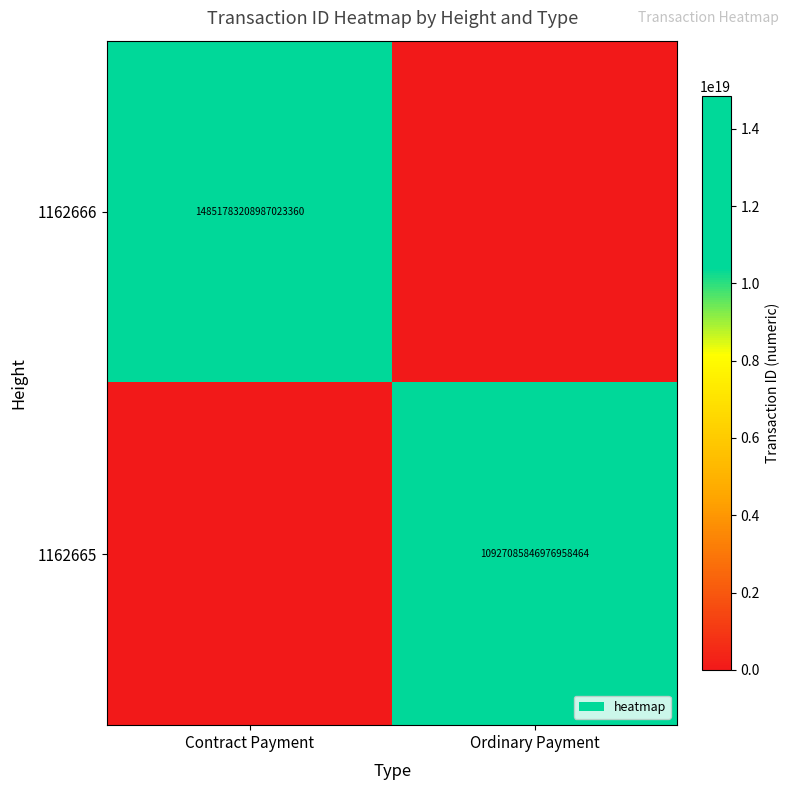

Where is 1162666 nearest to the value 7425891604493511680?

Contract Payment